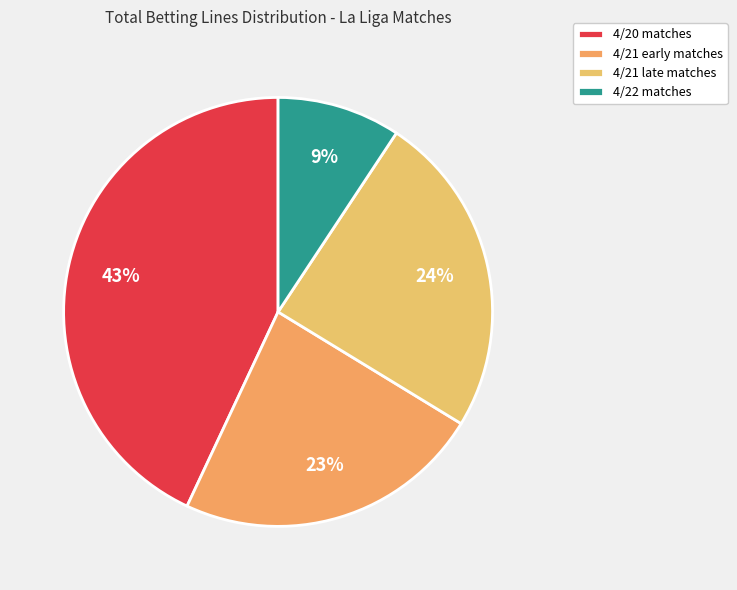

How many segments does this pie chart have?

4